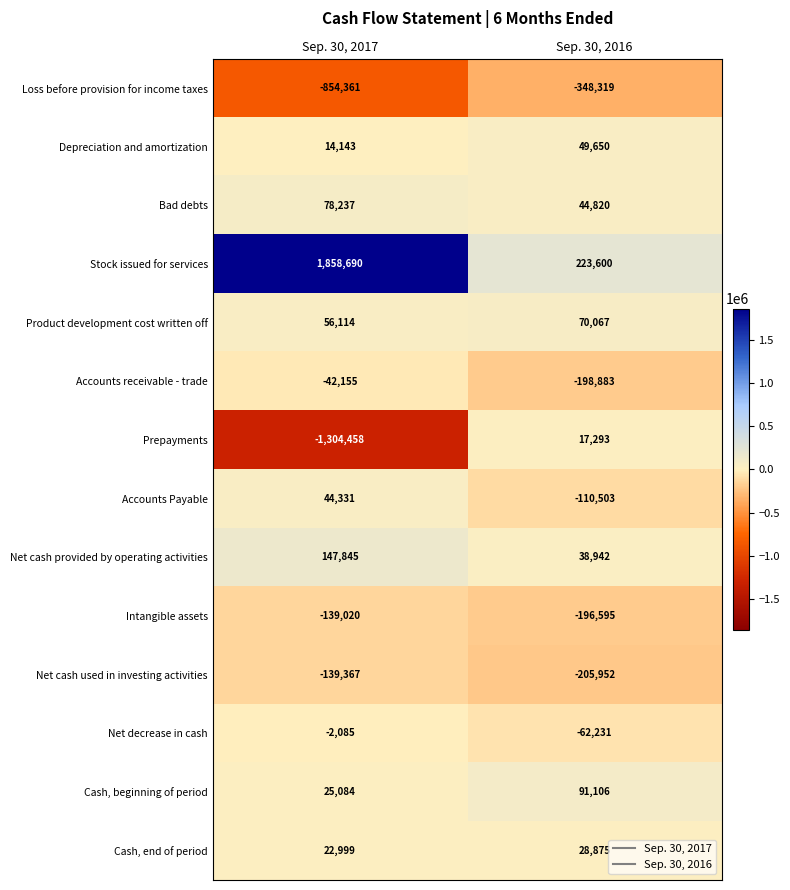

At which label is Accounts receivable - trade closest to -120519?

Sep. 30, 2017